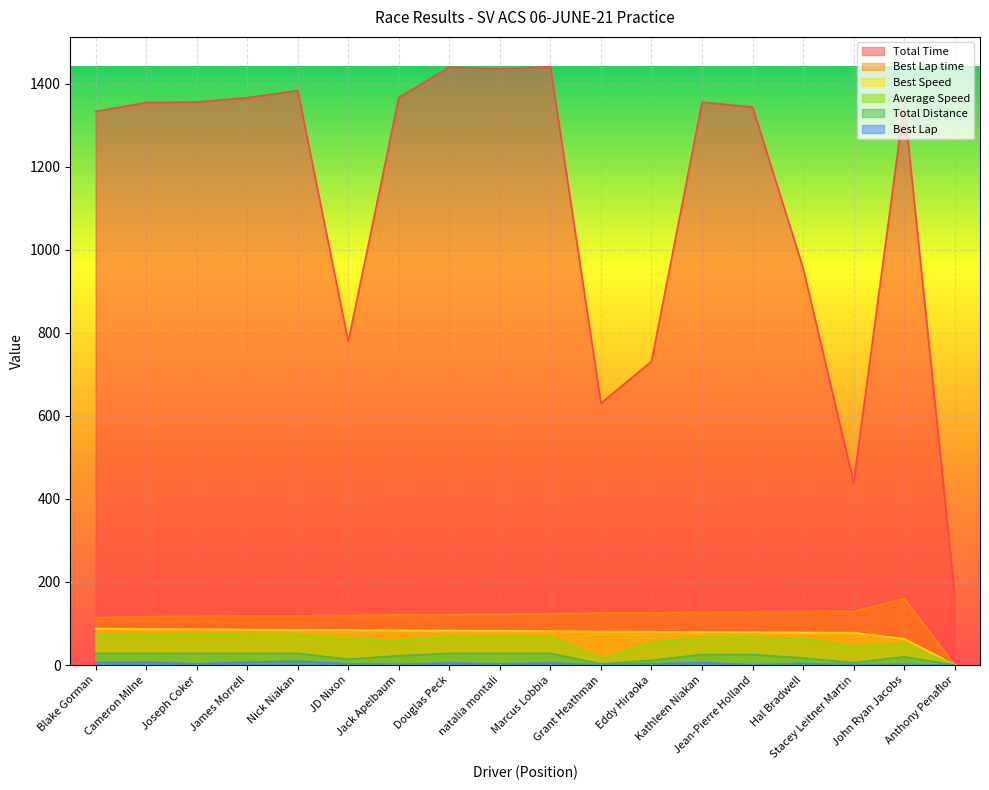

What is the difference between the second highest and second lowest values in the Total Time series?

1000.5